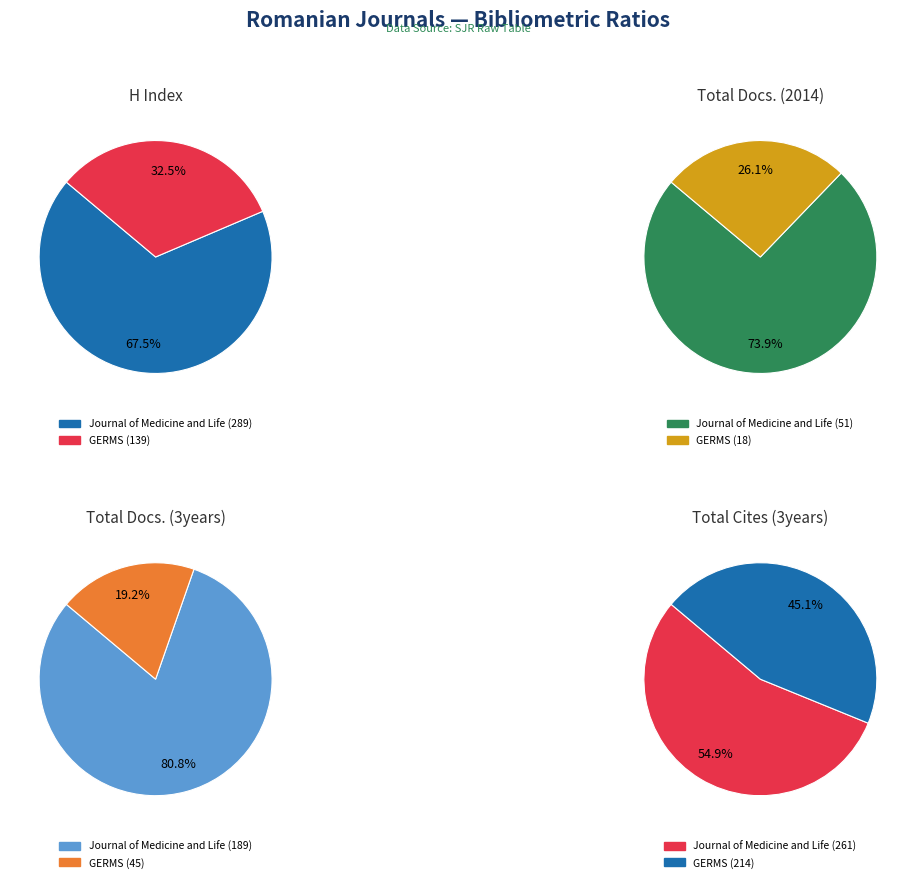

Combined, what portion of the pie is GERMS and Journal of Medicine and Life?

100.0%